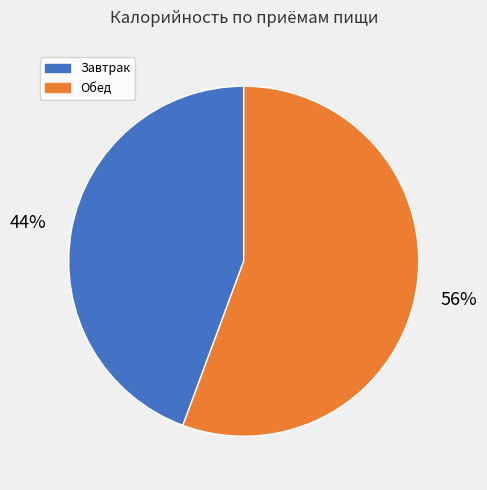

To the nearest percent, what is the average slice percentage?

50%